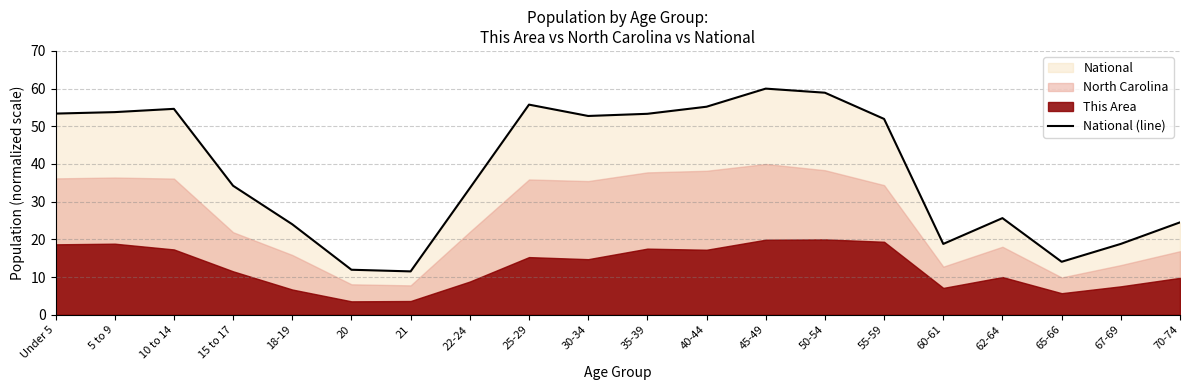

What is the change in value from 21 to 22-24?

+22.1